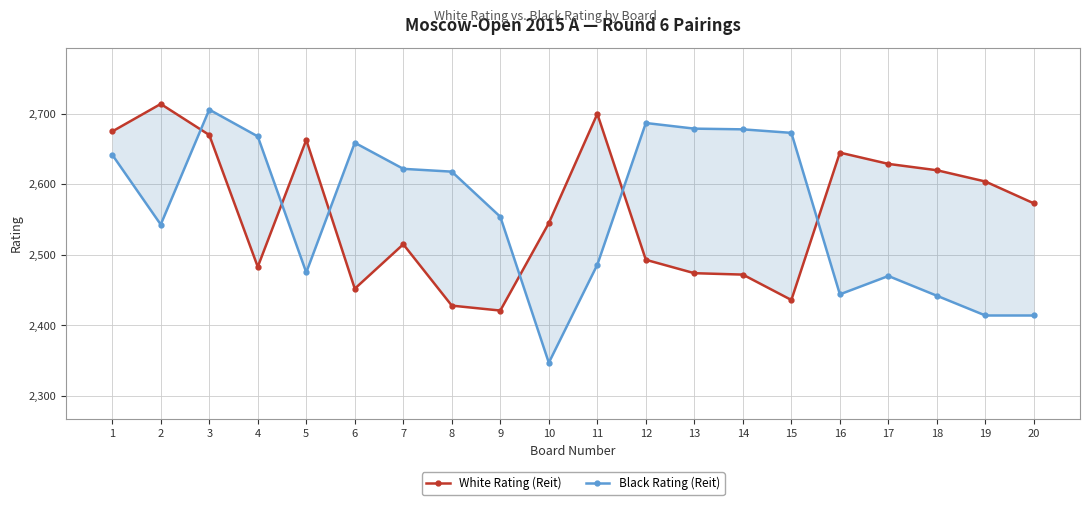

What is the value of the White Rating (Reit) point at the 9th from the left?

2421